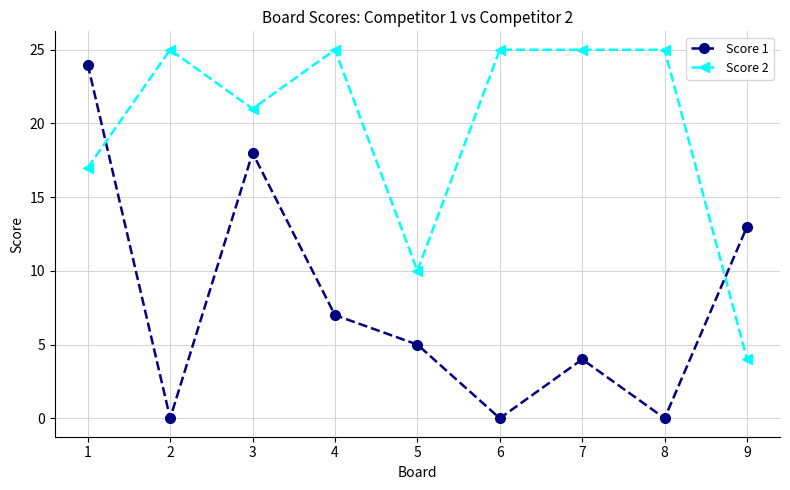

What is the approximate value of Score 1 at 4?

7